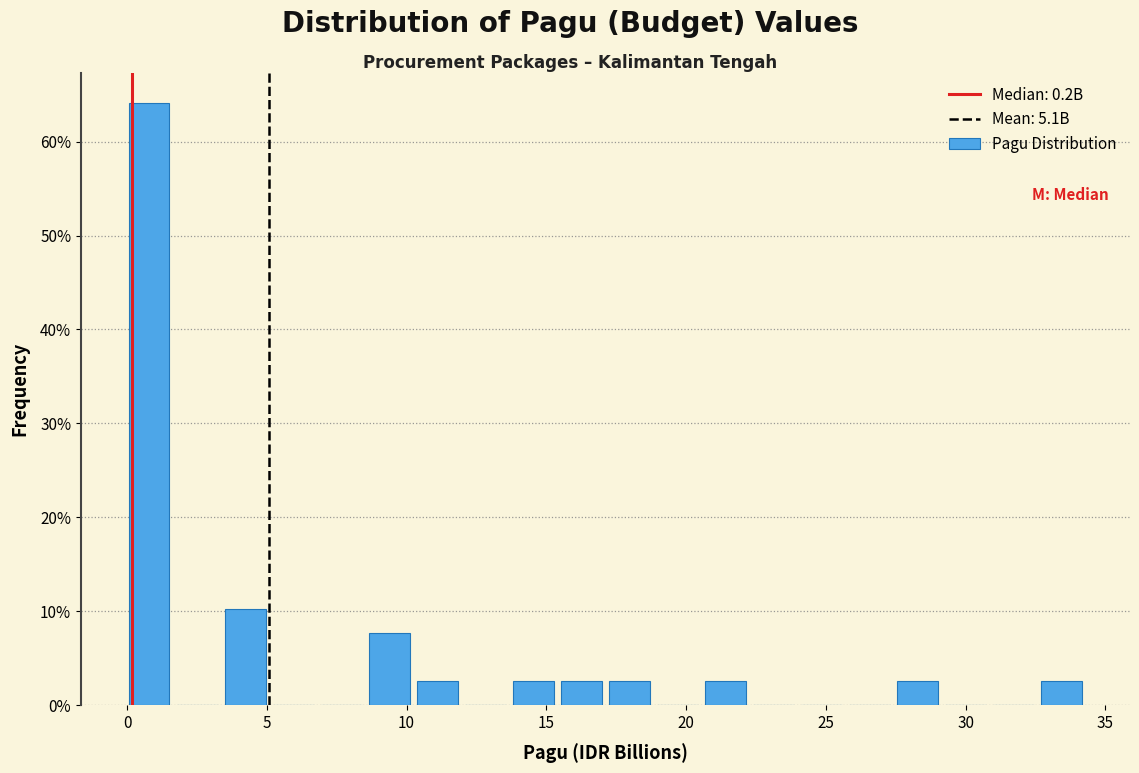

Around what value on the x-axis is the tallest bar? Give the approximate position of its centre, as read against the axis.

1.0